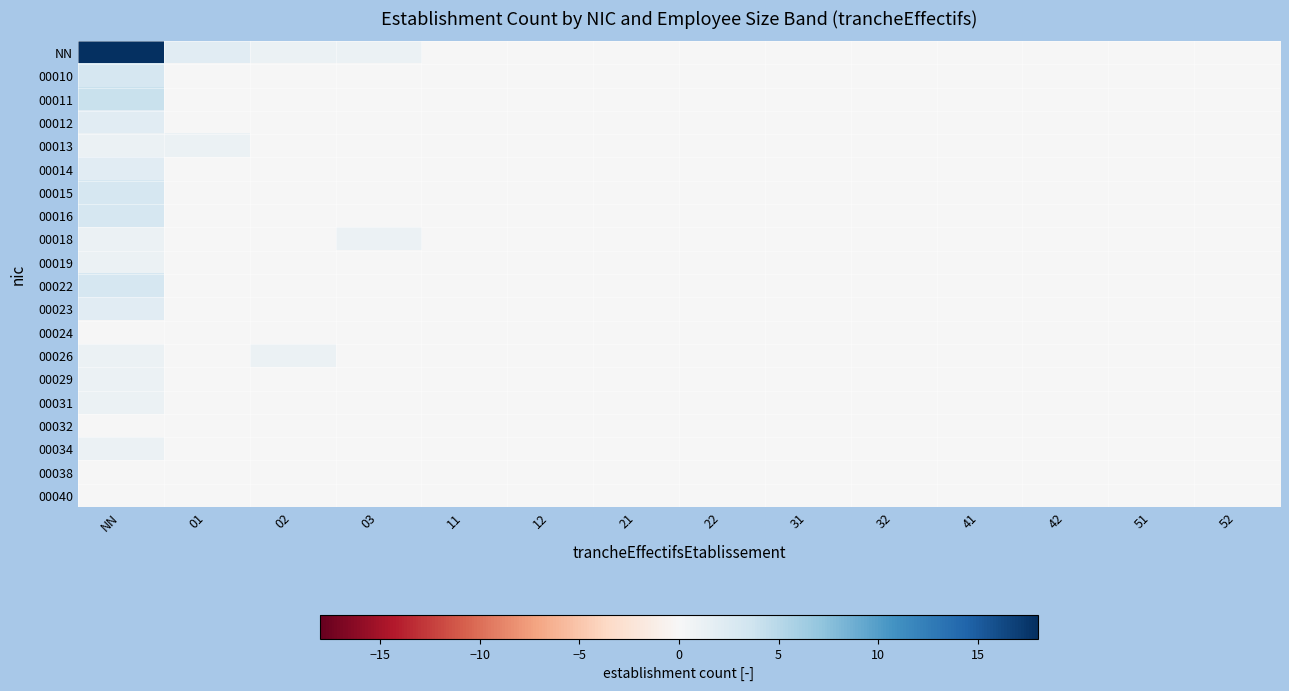

Between 31 and 01, which is larger?

01